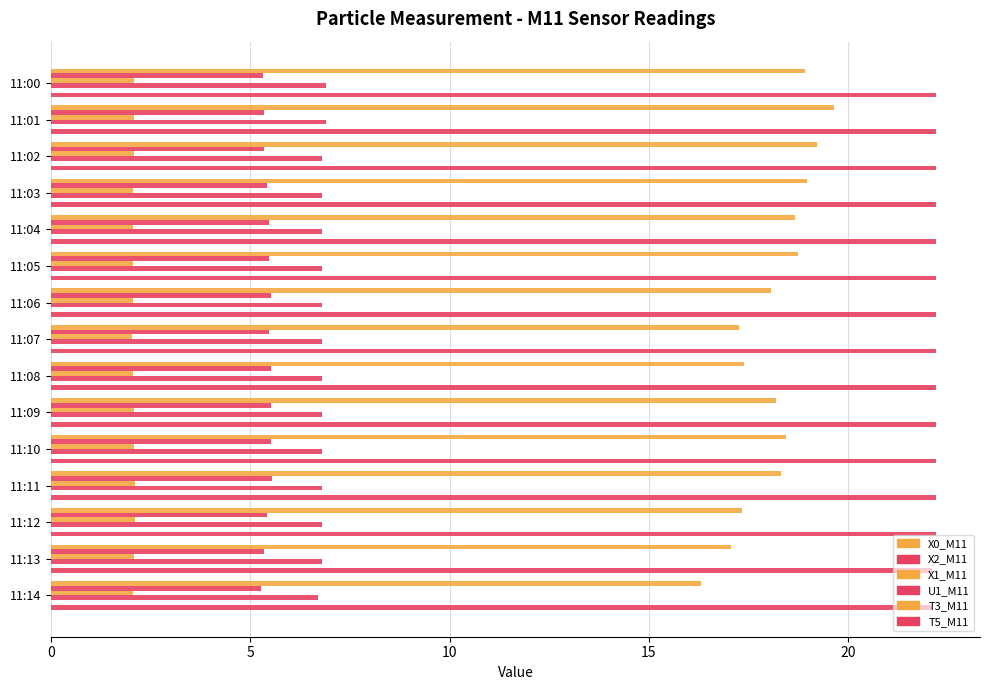

What is the difference between the maximum and minimum values in the T5_M11 series?

0.1